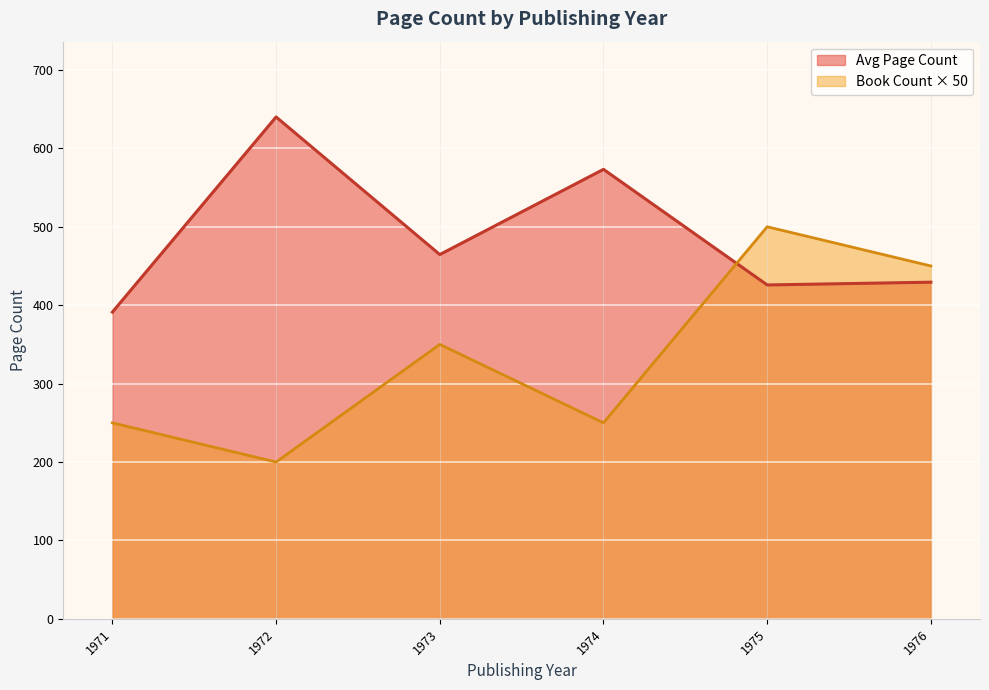

The chart shows a value of 292 at 1976. True or false?

False